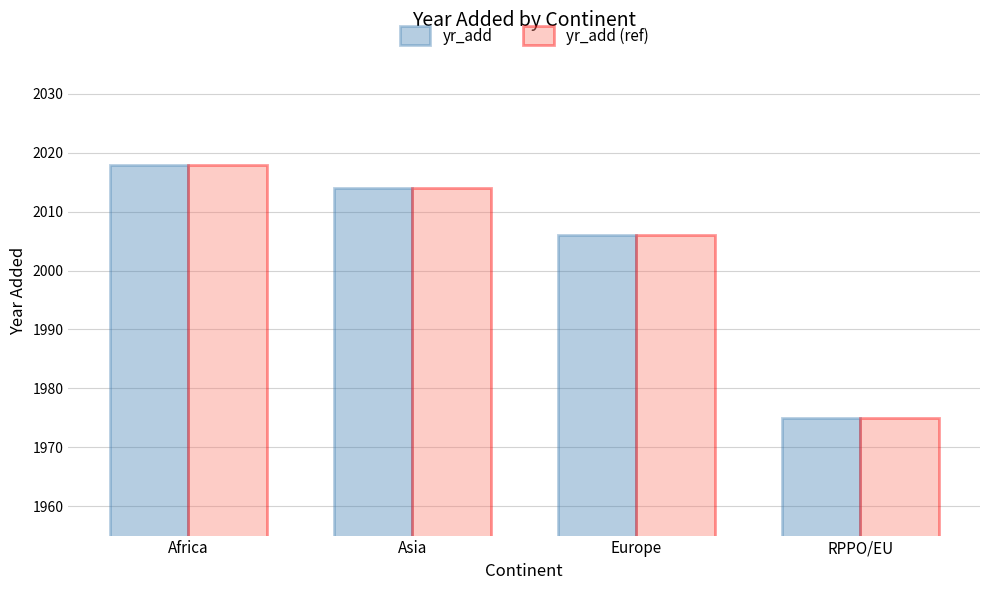

At how many categories does at least one series exceed 1991?

3